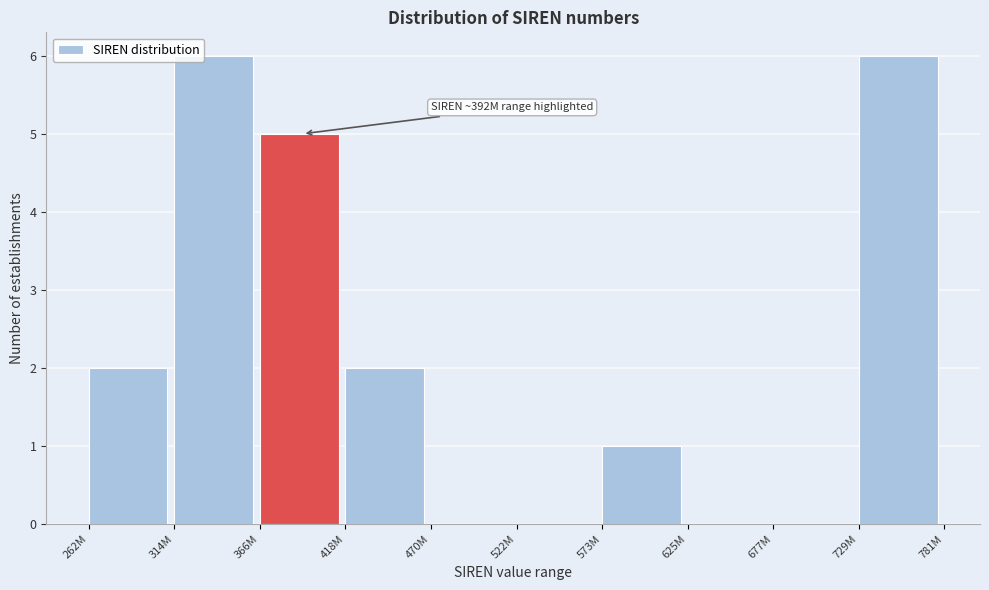

Reading left to right, list all the values displayed in this chart.

262M=2	314M=6	366M=5	418M=2	470M=0	522M=0	573M=1	625M=0	677M=0	729M=6